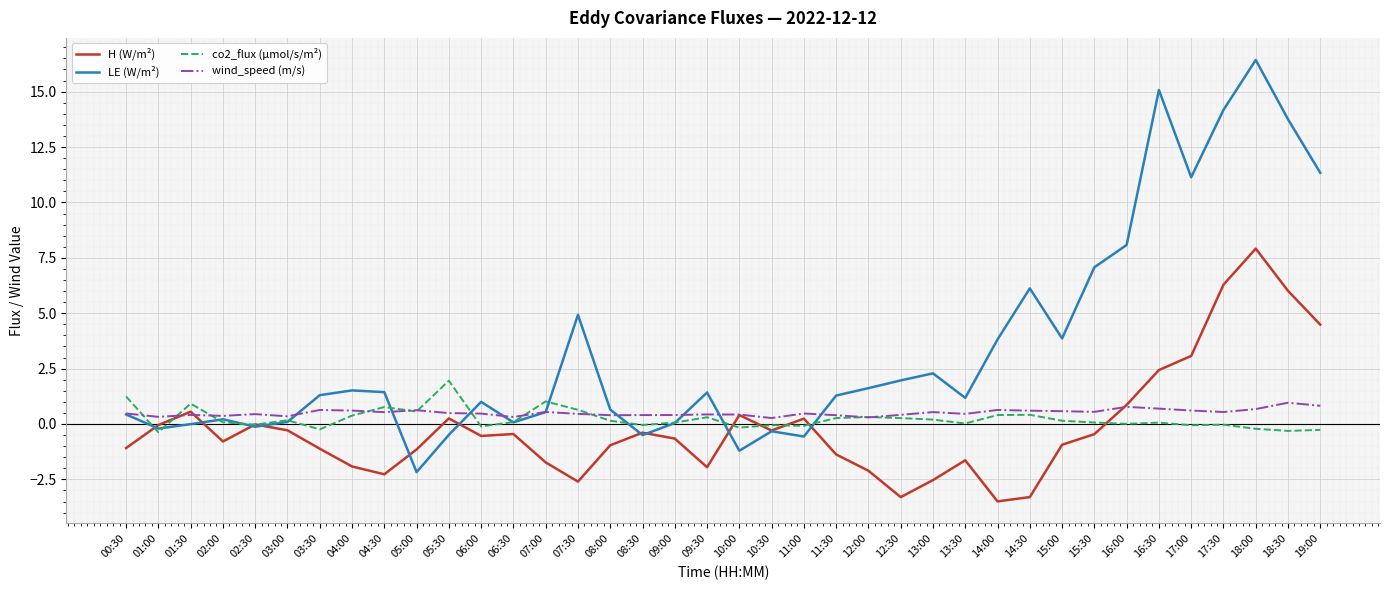

Is it true that H (W/m²) equals -3.4 at 04:00?

False